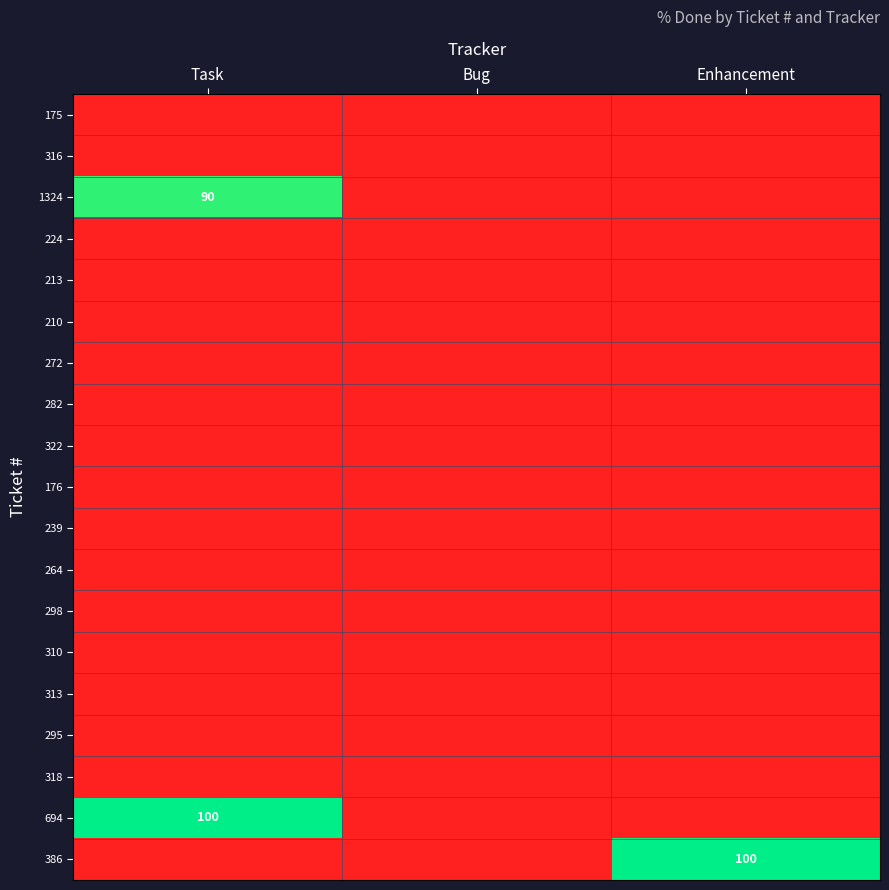

At how many categories does at least one series exceed 0?

2